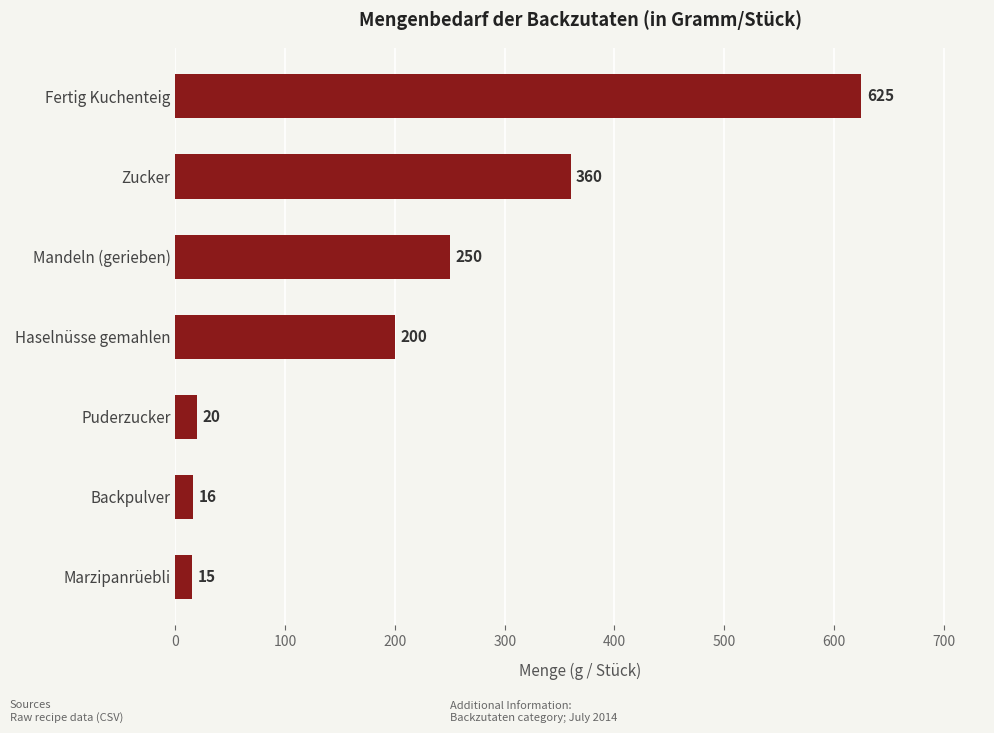

Rank the categories by value from highest to lowest.

Fertig Kuchenteig, Zucker, Mandeln (gerieben), Haselnüsse gemahlen, Puderzucker, Backpulver, Marzipanrüebli